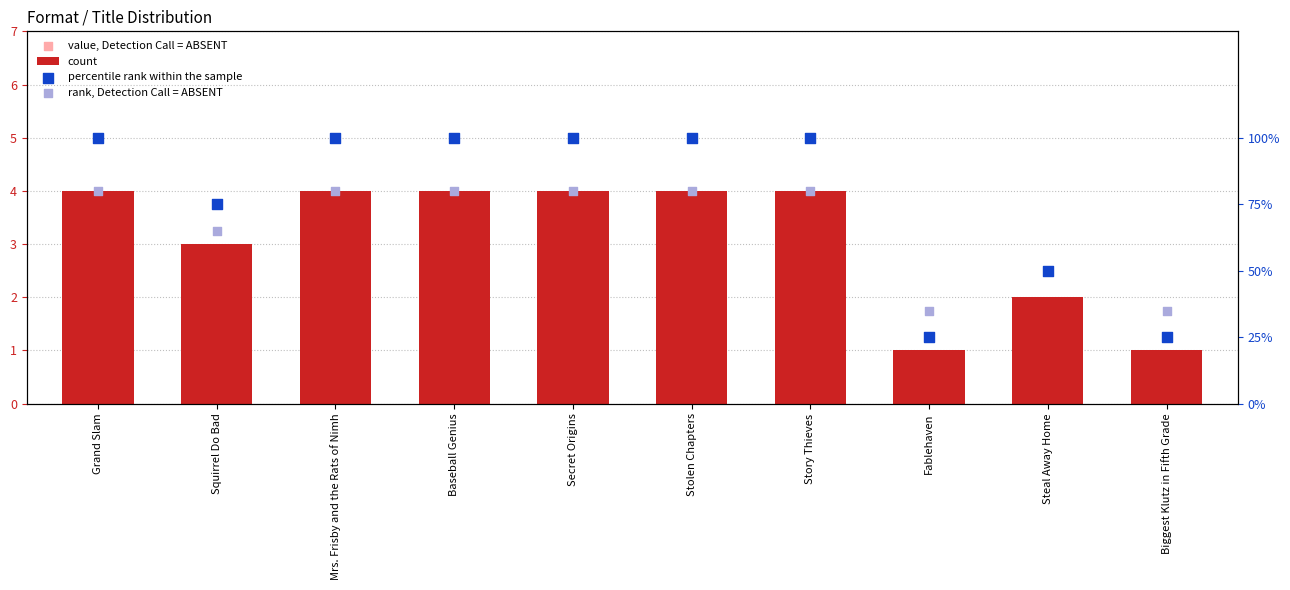

Which series reaches the minimum Y coordinate?

count